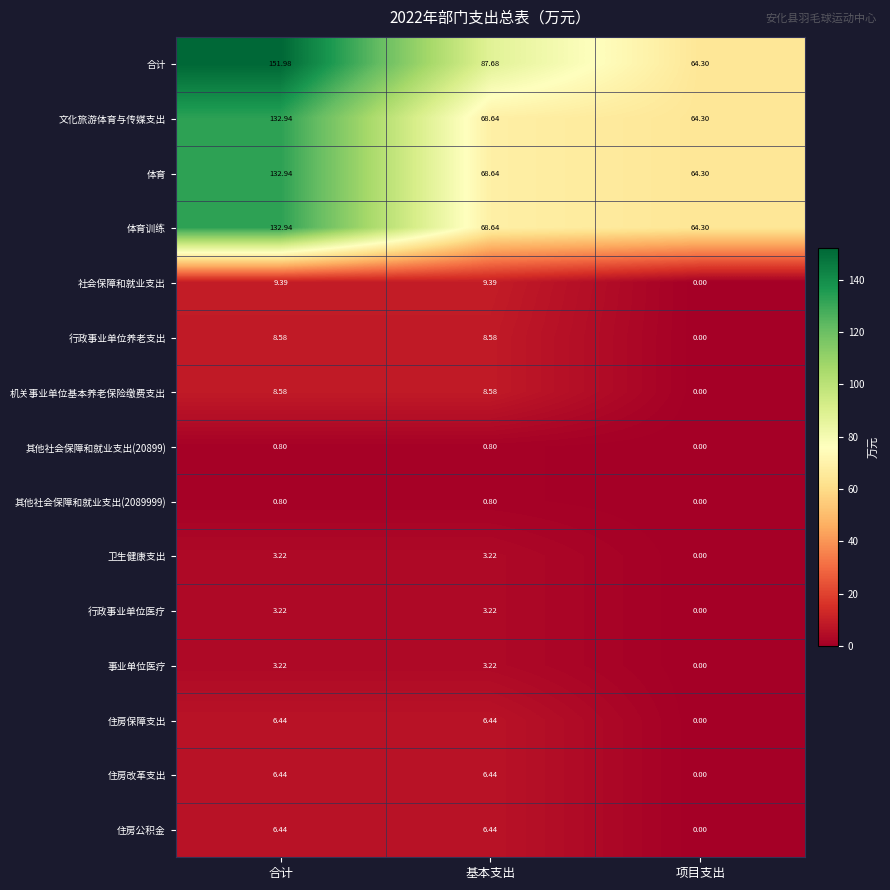

Which category has the lowest value across all series?

项目支出